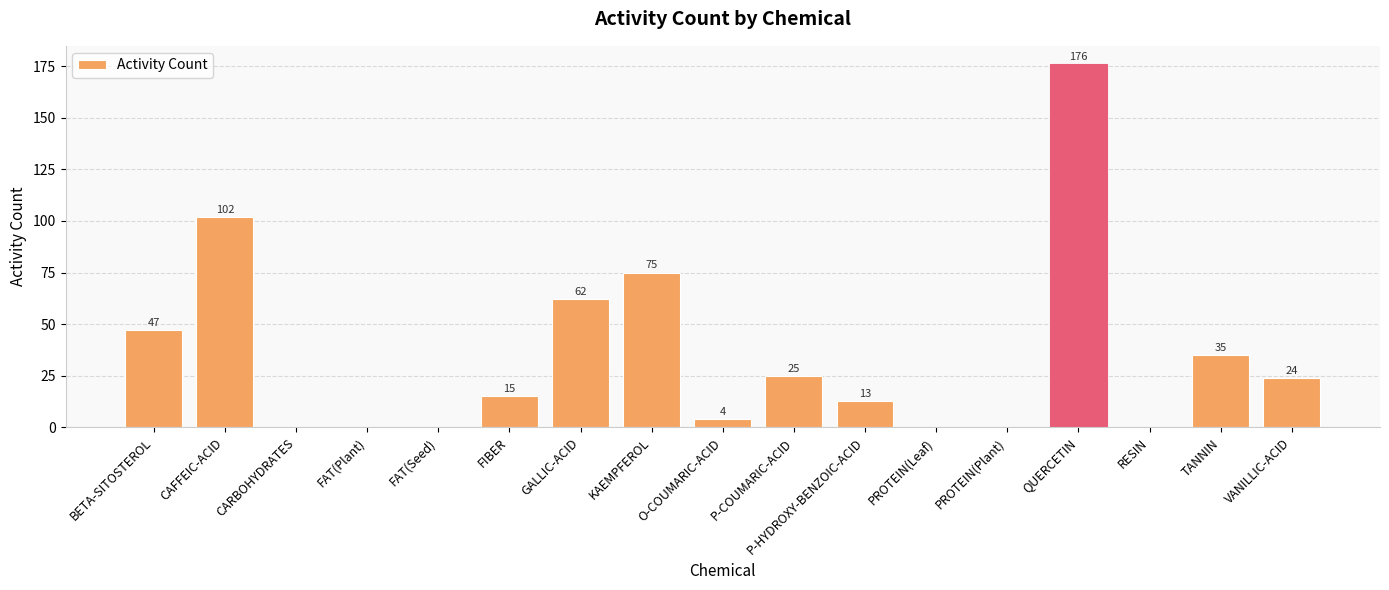

What is the ratio of the value at GALLIC-ACID to the value at P-HYDROXY-BENZOIC-ACID?

4.8